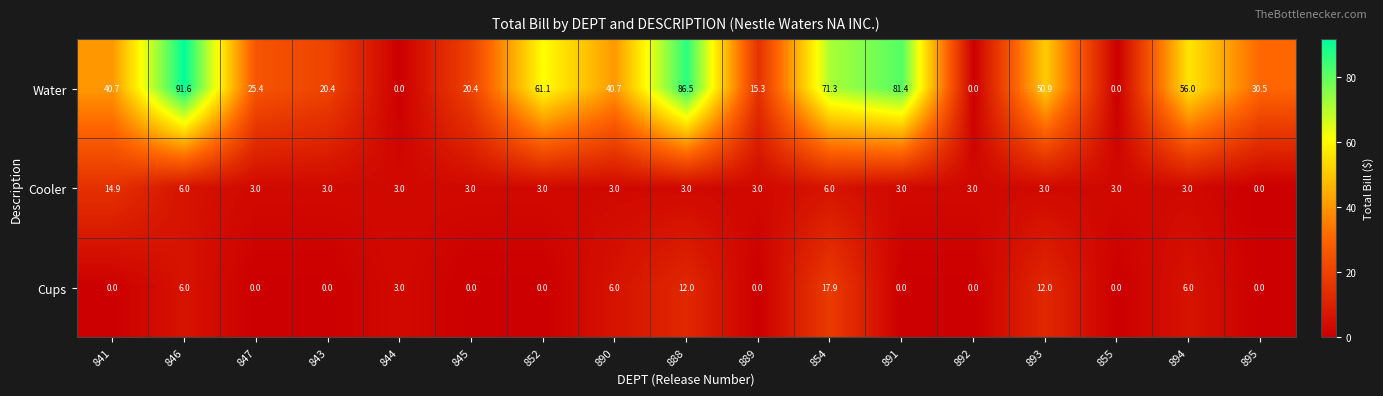

The value of Cups at 890 is 10.2. True or false?

False